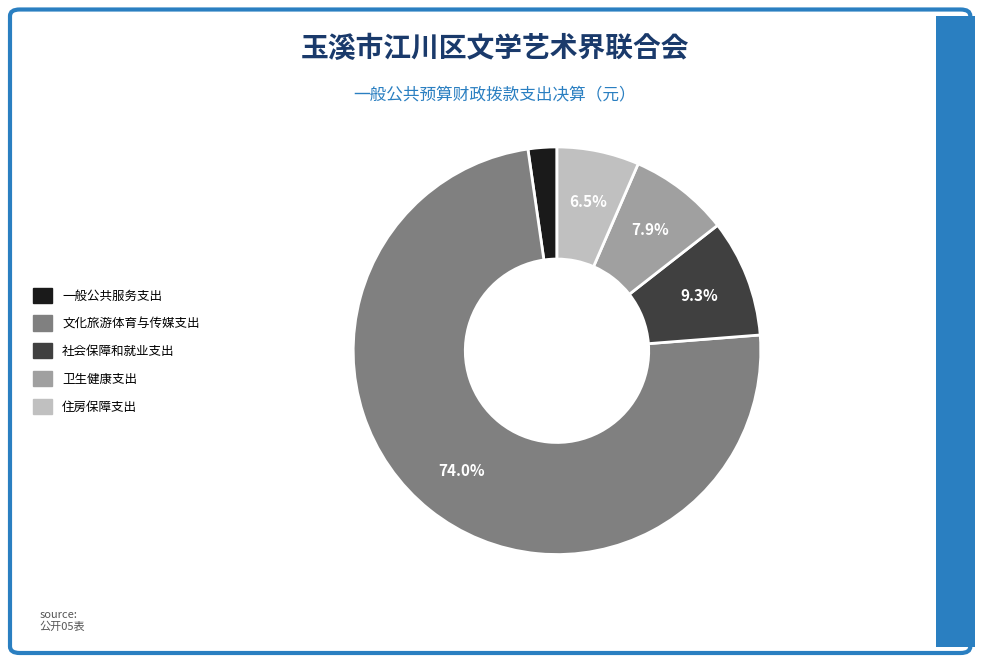

What percentage is the 一般公共服务支出 slice, to the nearest percent?

2%